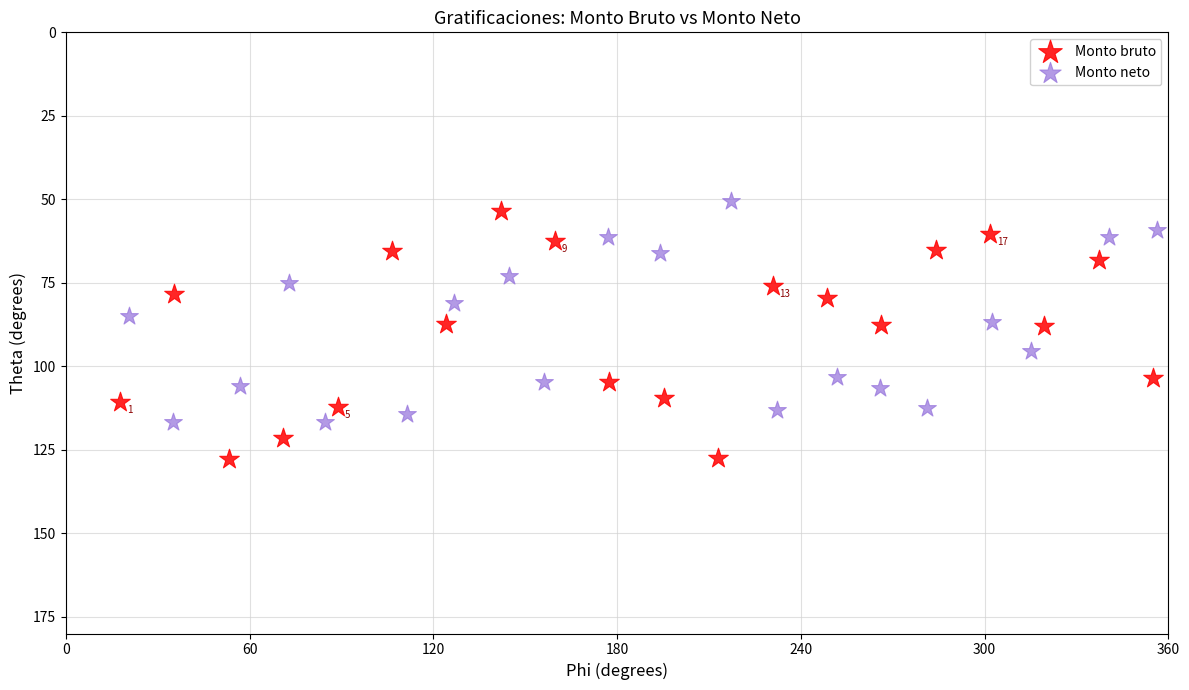

Which series has the largest Y range (max minus min)?

Monto bruto